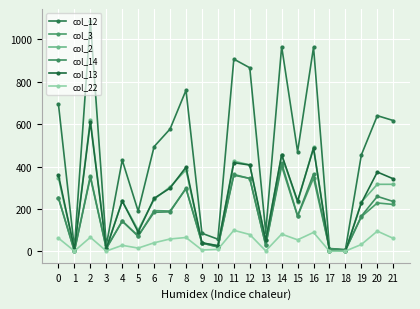

Where is the first local minimum for col_3?

1